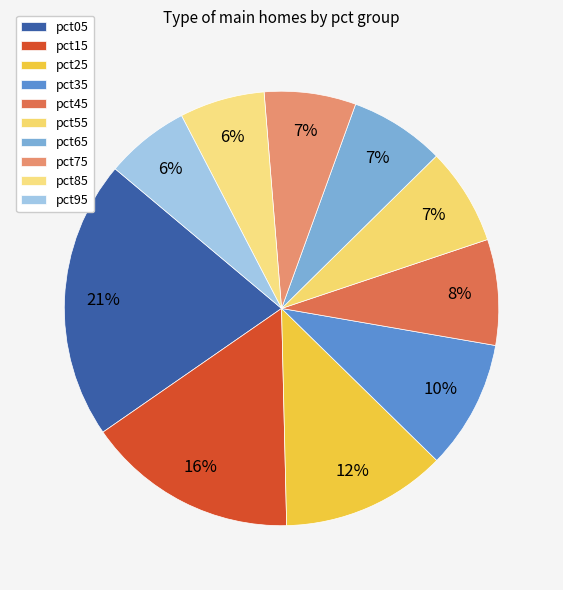

To the nearest percent, what is the average slice percentage?

10%